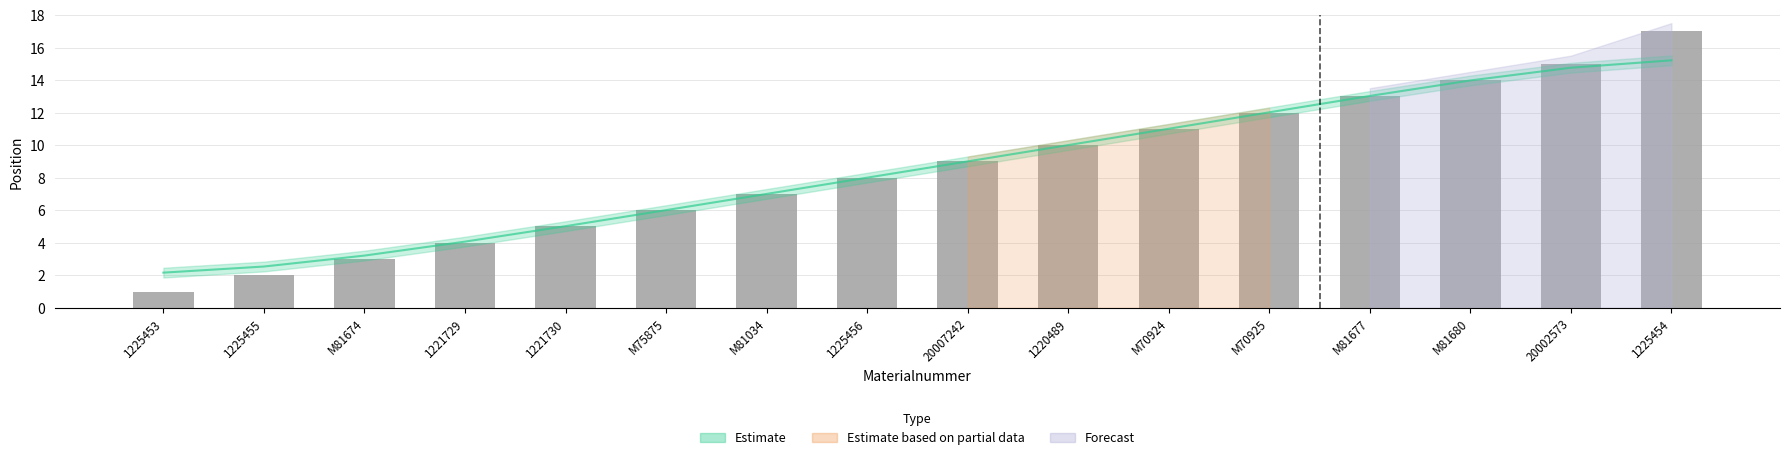

Which has a higher value, 1225455 or 1221730?

1221730